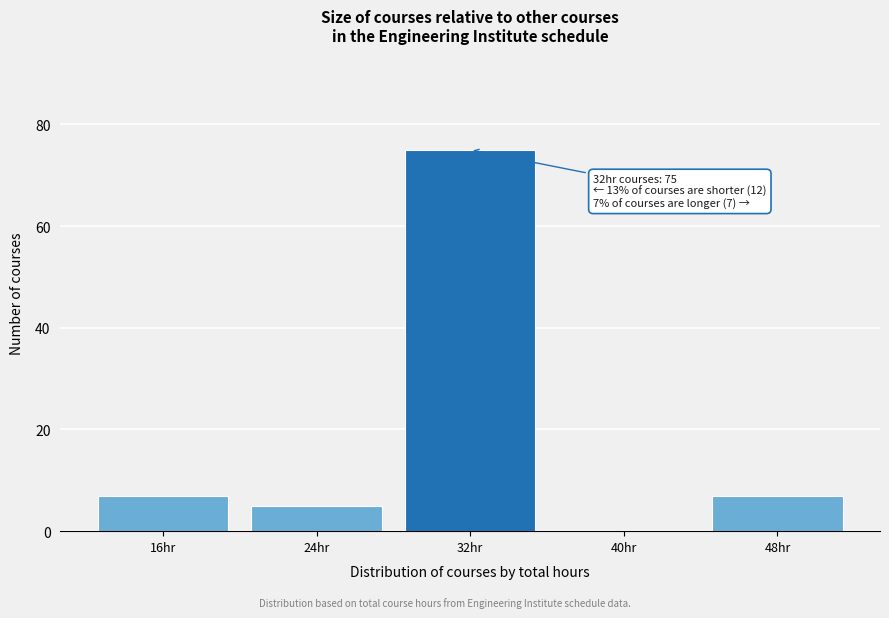

Reading left to right, list all the values displayed in this chart.

16hr=7	24hr=5	32hr=75	40hr=0	48hr=7